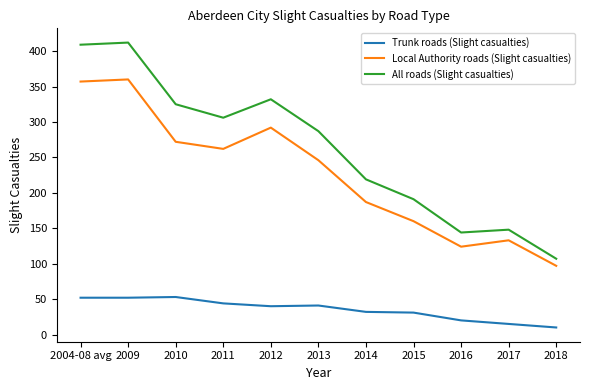

At which label is Local Authority roads (Slight casualties) closest to 228?

2013